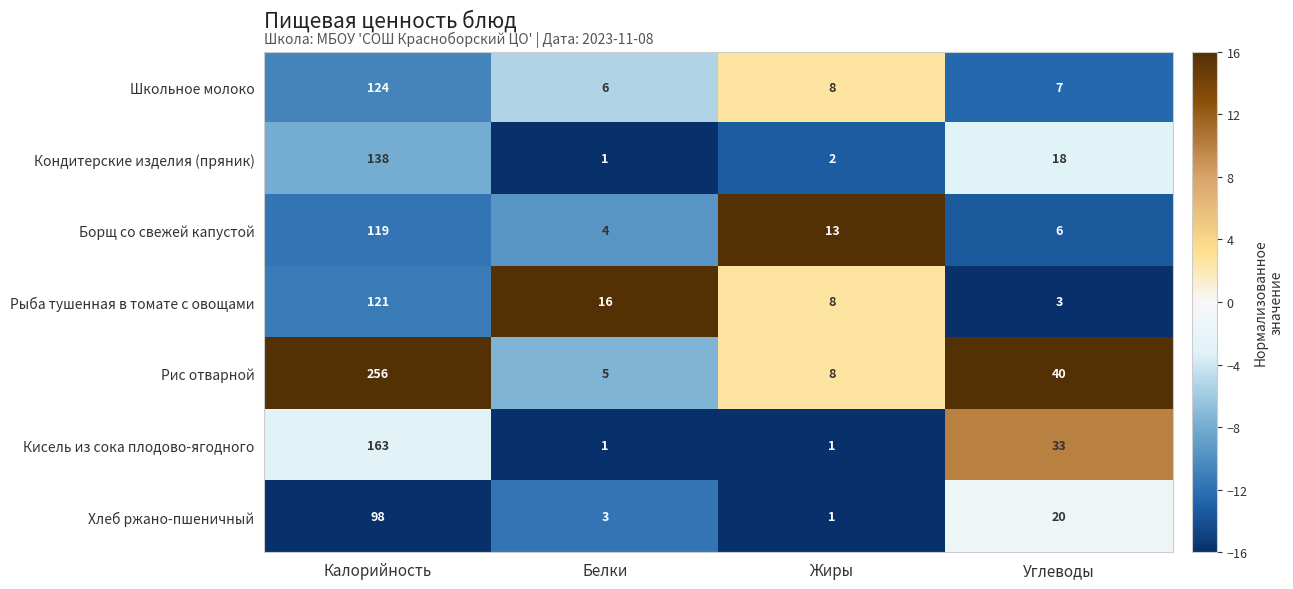

Reading left to right, extract all data points from this chart.

Школьное молоко: 124	6	8	7
Кондитерские изделия (пряник): 138	1	2	18
Борщ со свежей капустой: 119	4	13	6
Рыба тушенная в томате с овощами: 121	16	8	3
Рис отварной: 256	5	8	40
Кисель из сока плодово-ягодного: 163	1	1	33
Хлеб ржано-пшеничный: 98	3	1	20